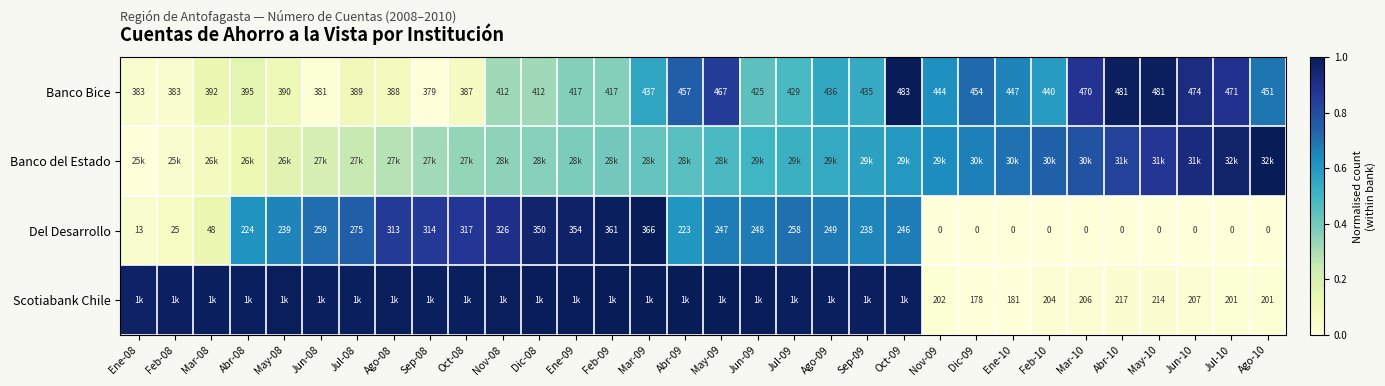

What is the spread (max minus min) of values at Feb-09?

0.6